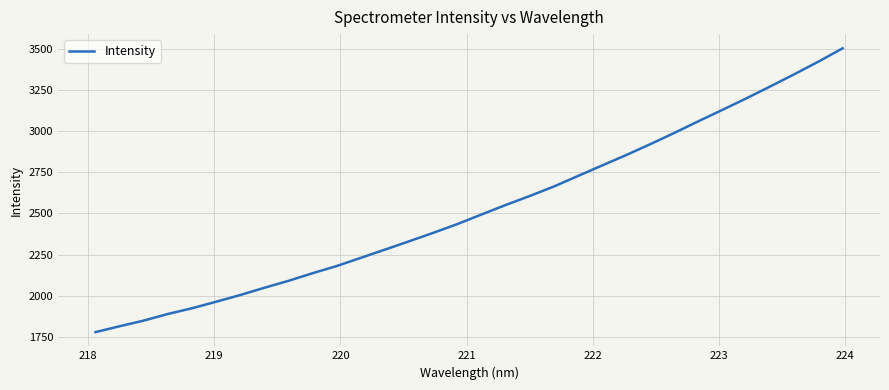

What is the greatest value displayed?

3501.9